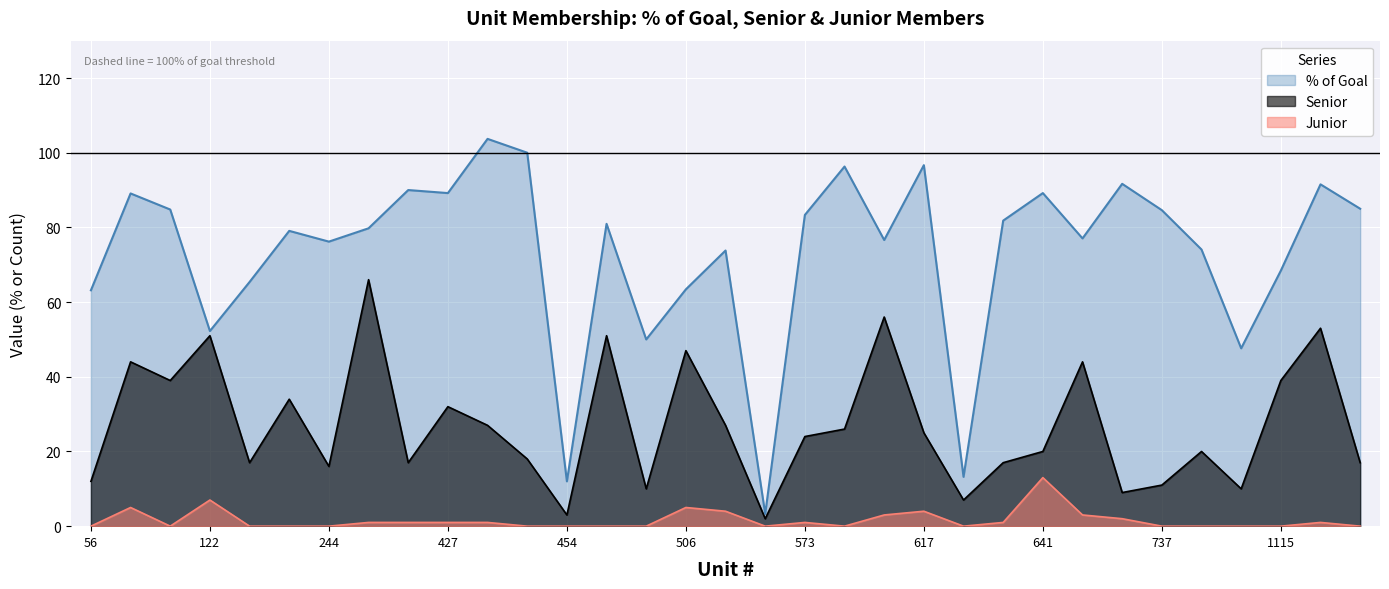

True or false: Junior has more than 2 points higher than both neighbors.

True